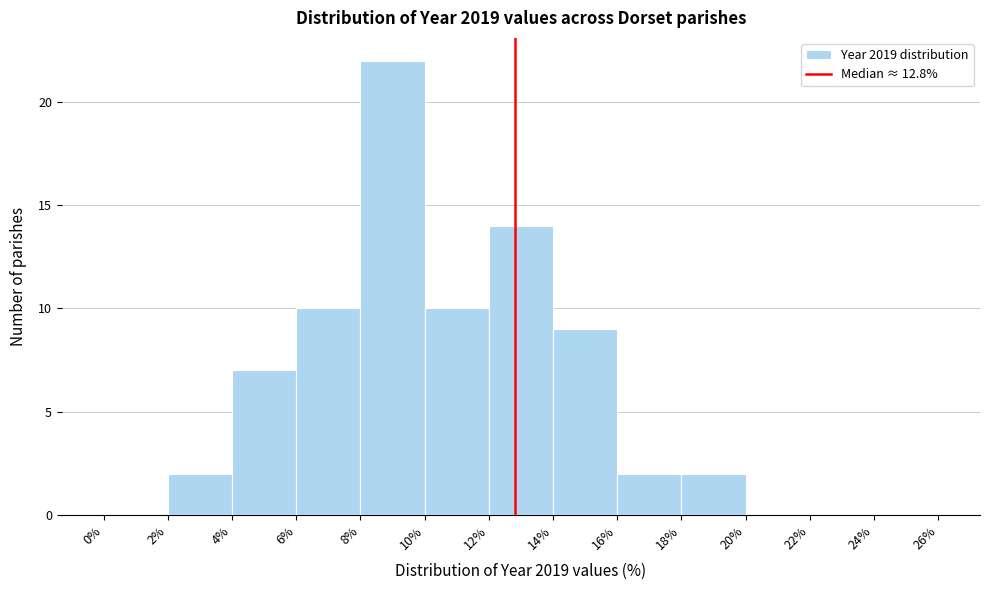

Over which range of the x-axis is the bar tallest?

8% to 10%